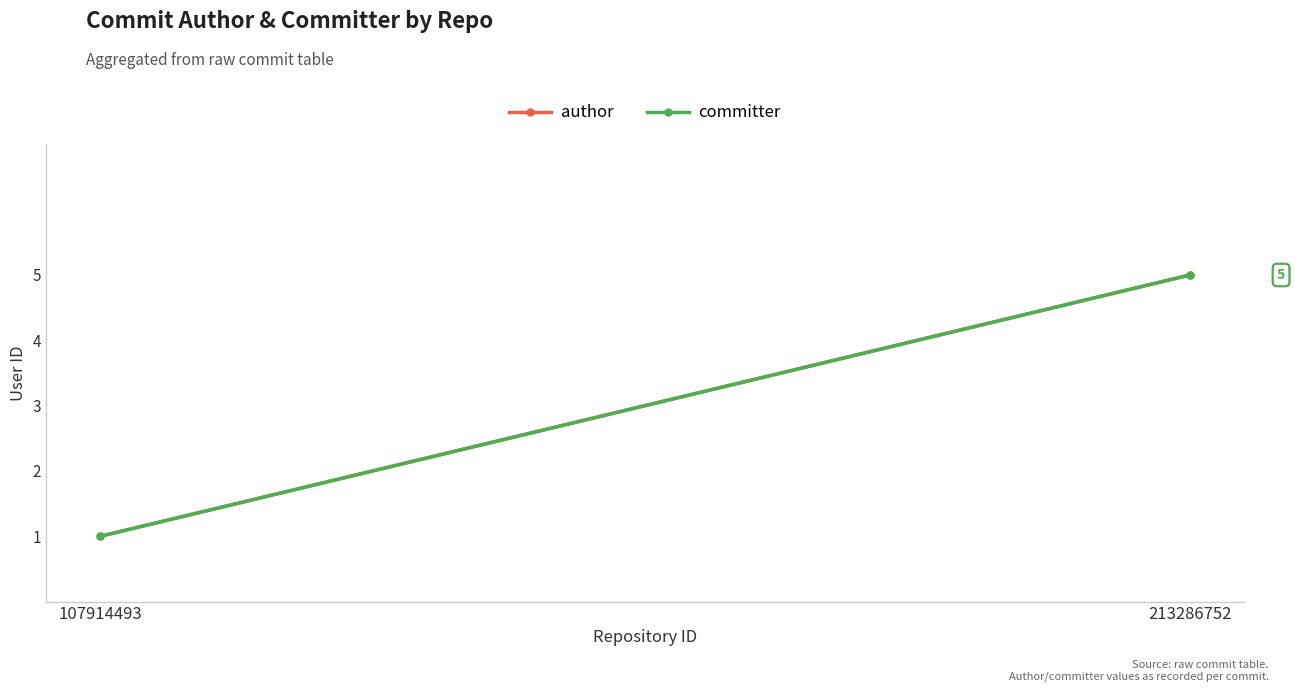

Reading right to left, extract all data points from this chart.

author: 5	1
committer: 5	1